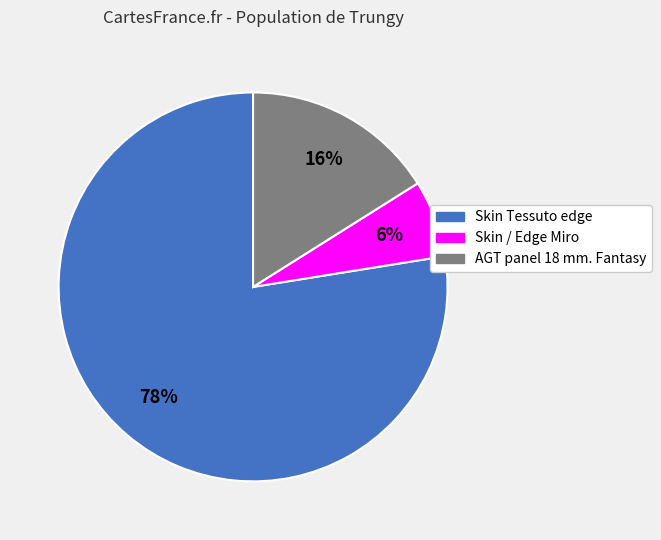

How many slices are in this pie chart?

3